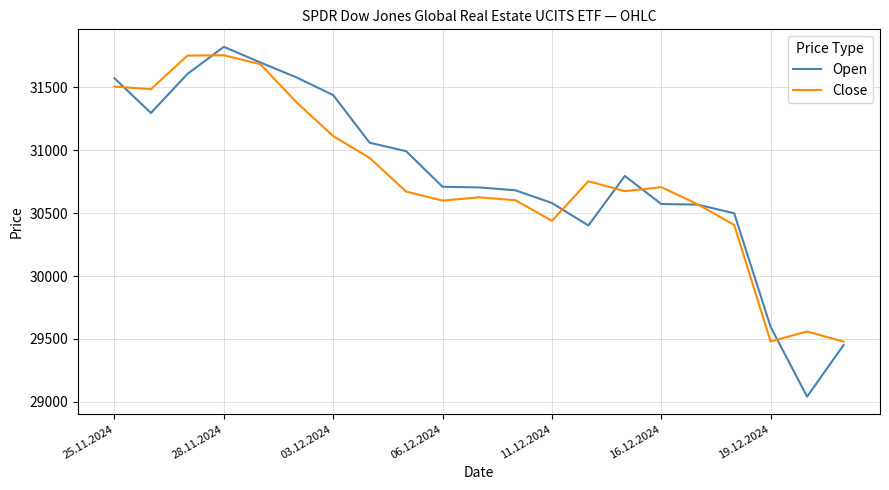

What is the lowest value of the Open series?

29041